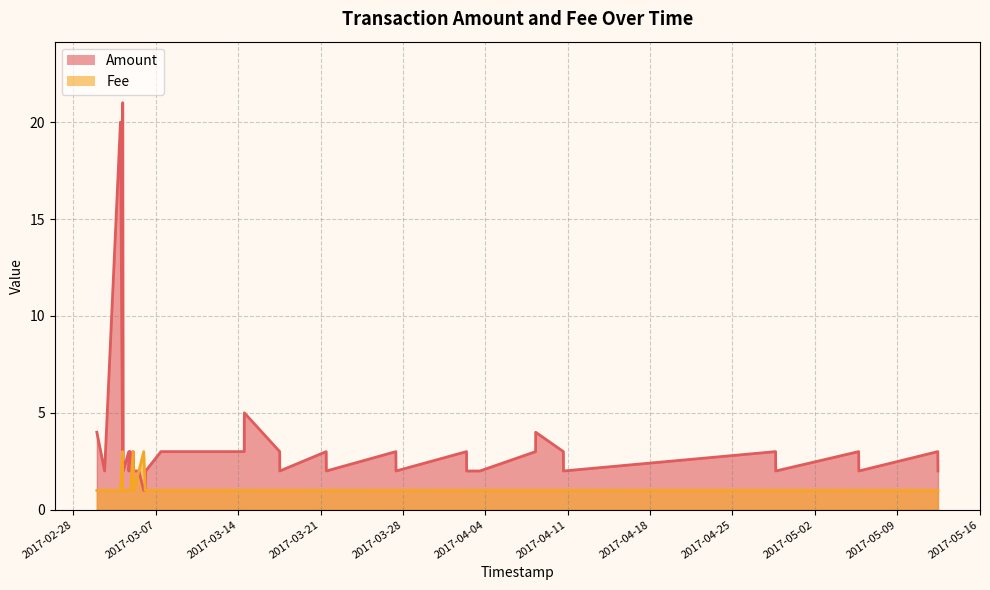

What are all the series names shown in the legend?

Amount, Fee